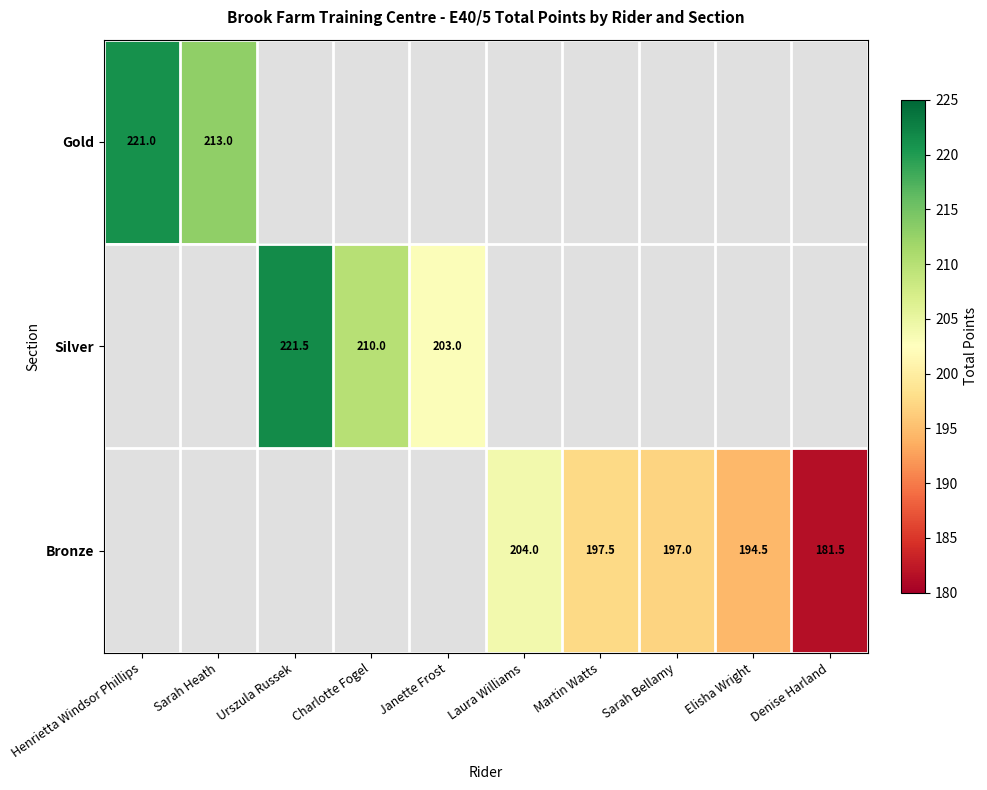

Between Martin Watts and Charlotte Fogel, which is larger?

Charlotte Fogel